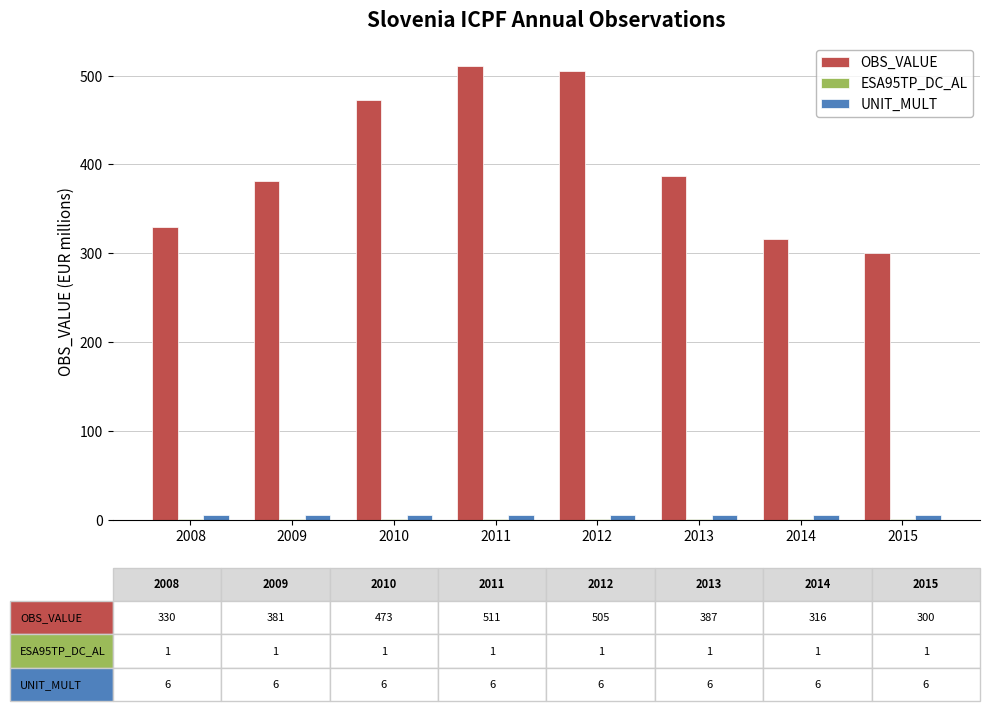

What is the maximum value shown in the chart?

511